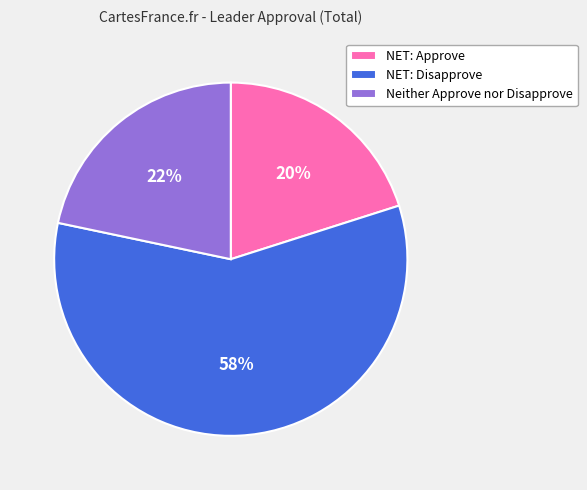

Rank the categories by value from highest to lowest.

NET: Disapprove, Neither Approve nor Disapprove, NET: Approve